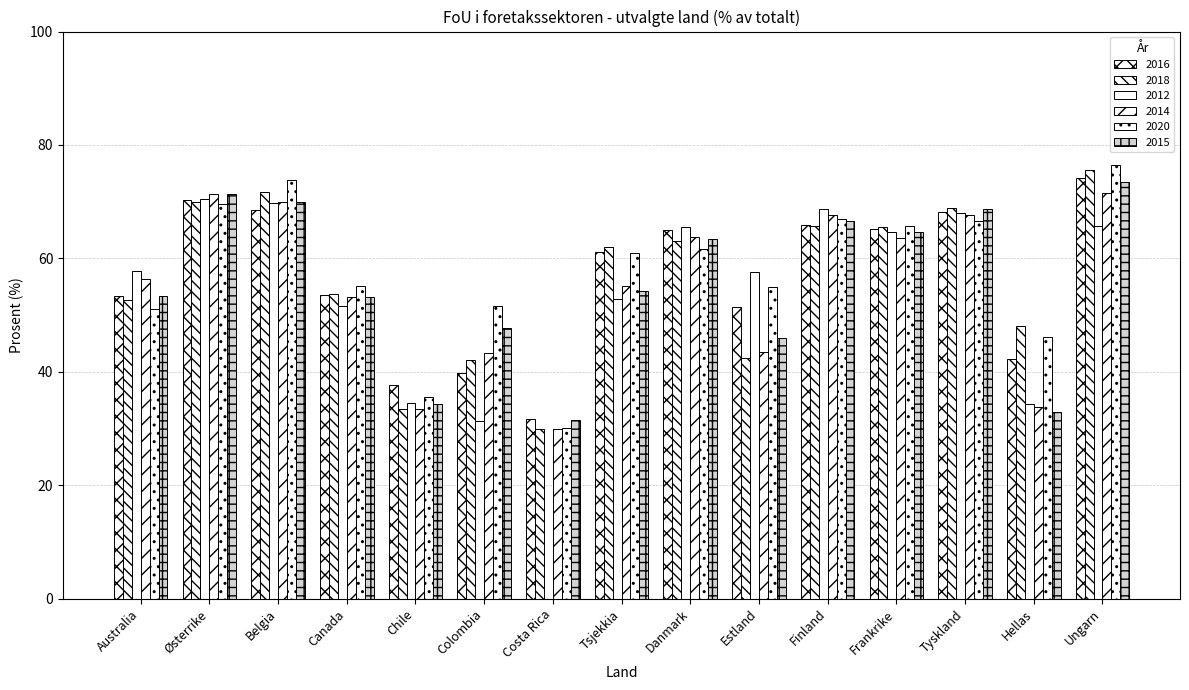

At which category is the sum across all series the highest?

Ungarn